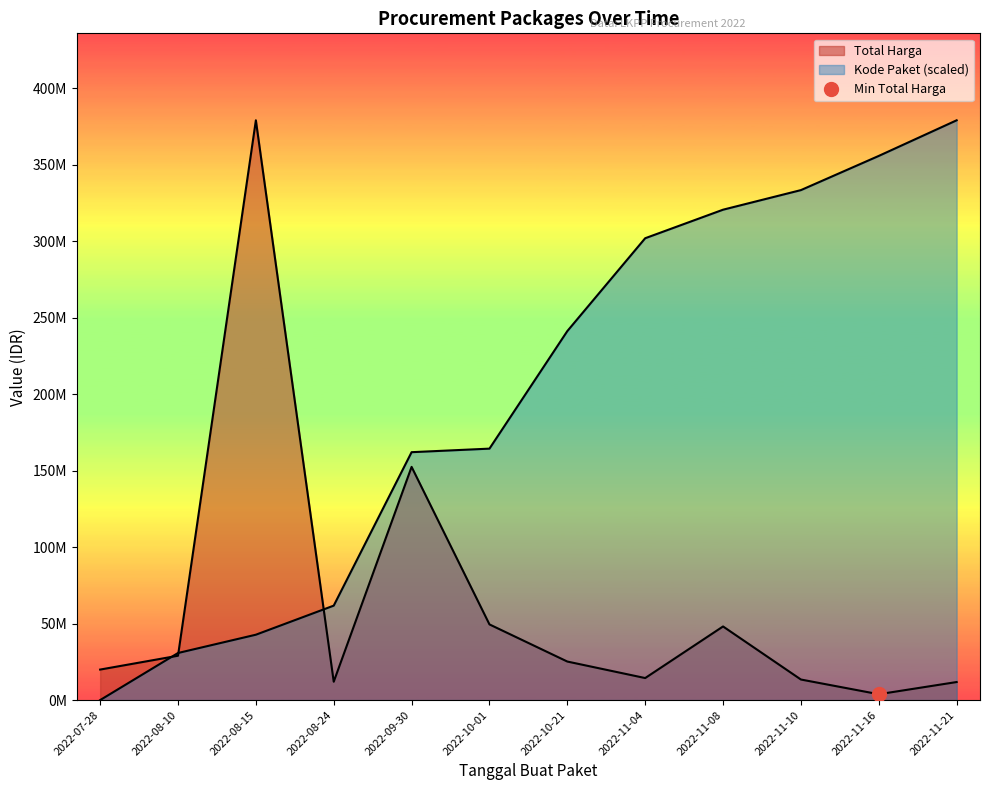

Reading left to right, extract all data points from this chart.

19950000	29000000	379075000	12000000	152477000	49478000	25200000	14400000	48140000	13442000	3825000	11800000